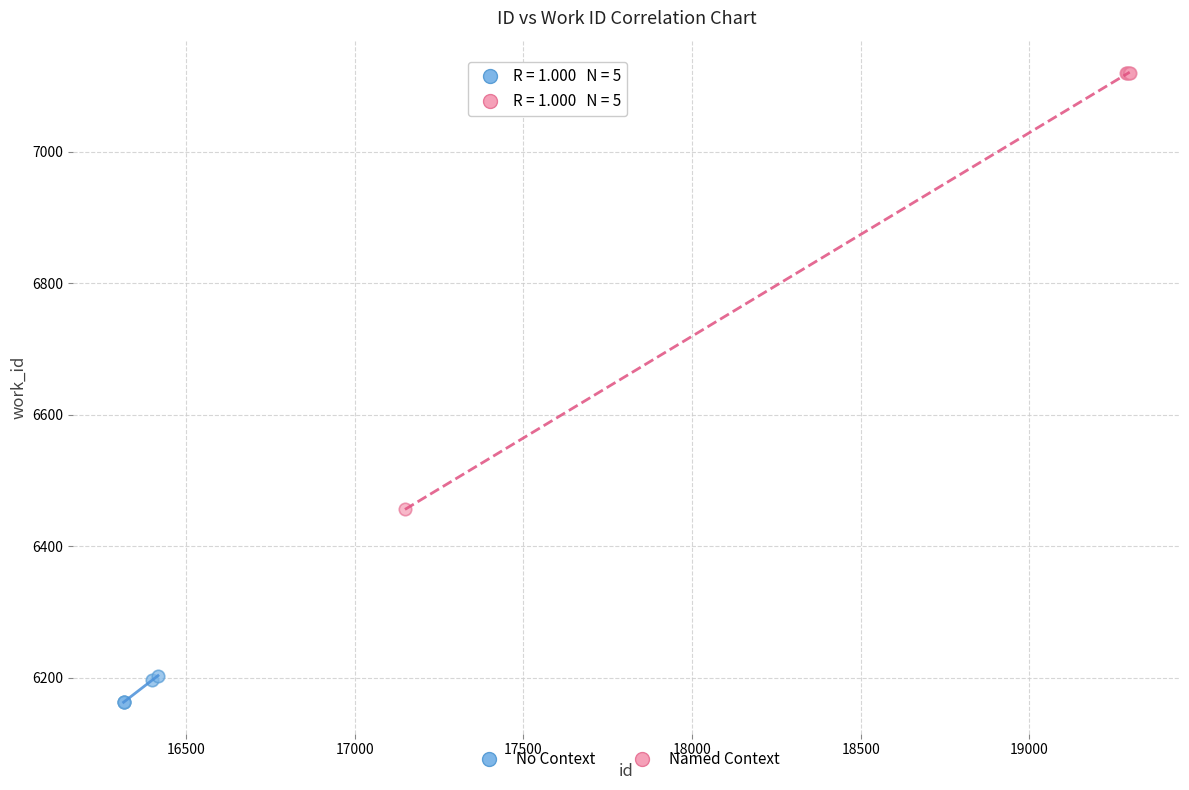

Which series reaches the maximum Y coordinate?

Named Context